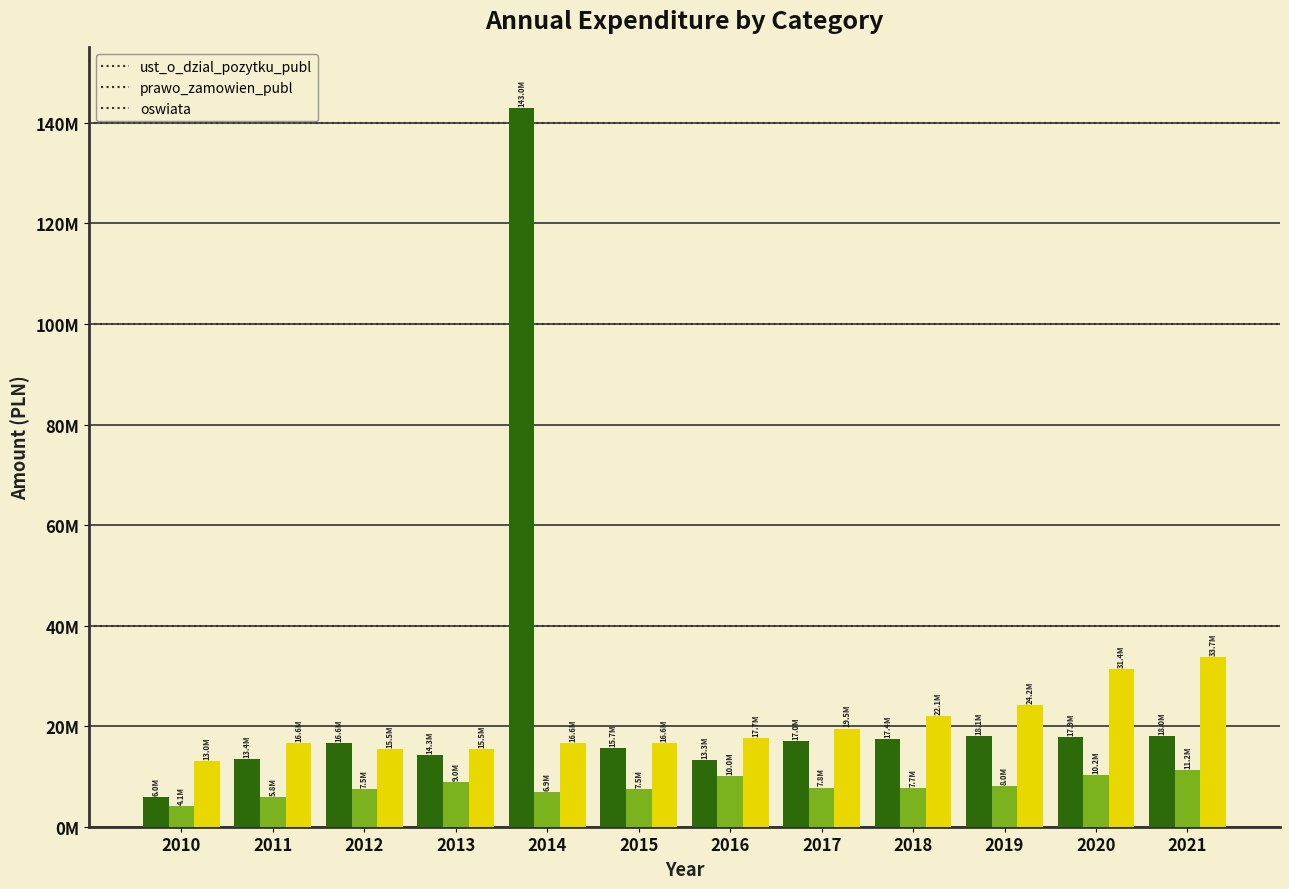

Does the chart contain stacked bars?

No